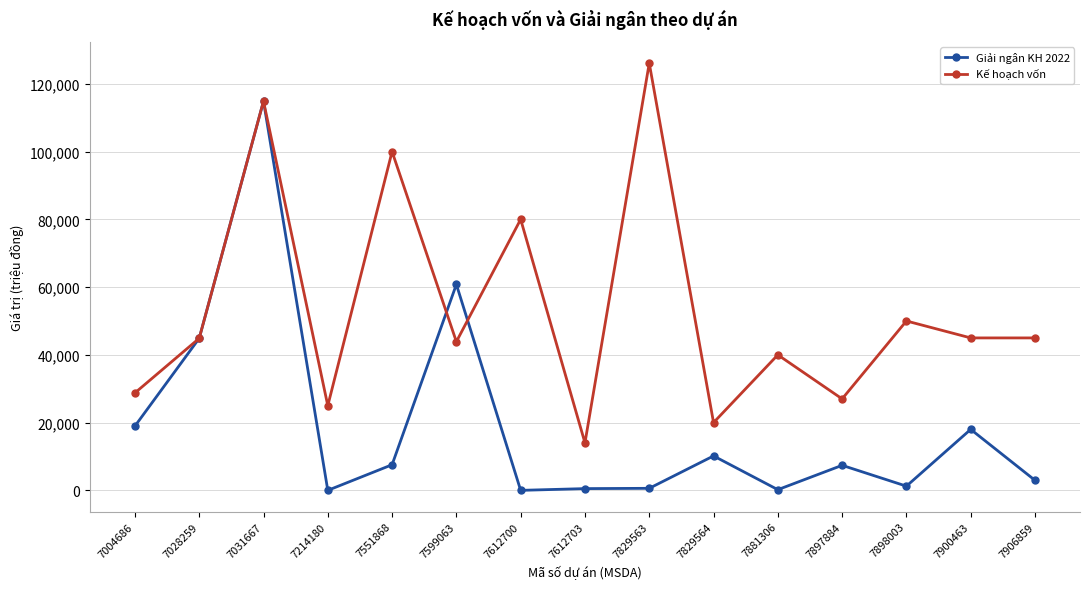

What is the value of the Giải ngân KH 2022 point at the 6th from the left?

60797.7